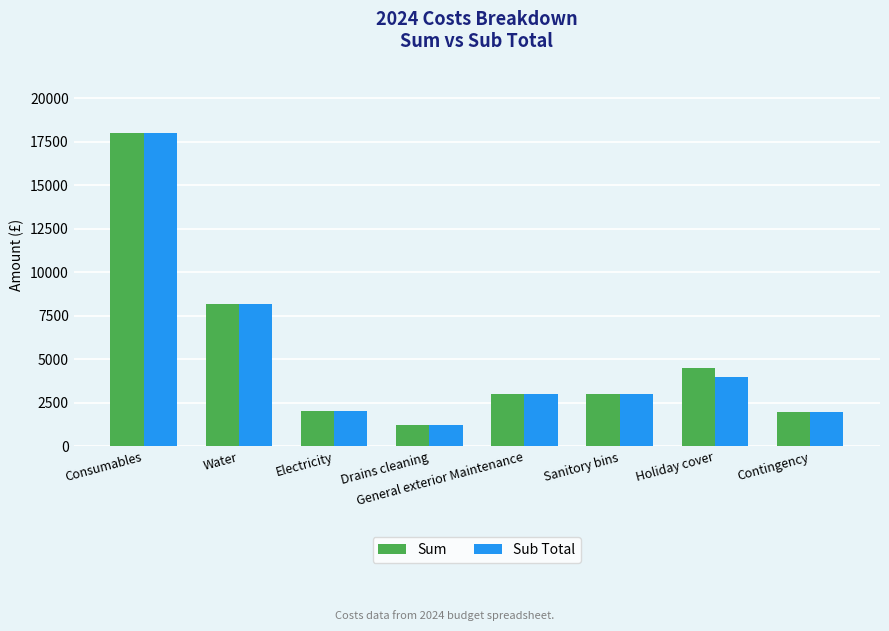

True or false: Sub Total has a value of 4000 at Holiday cover.

True